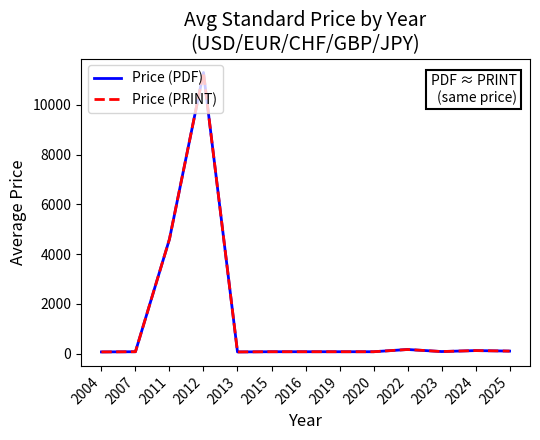

At how many categories does at least one series exceed 3473?

2